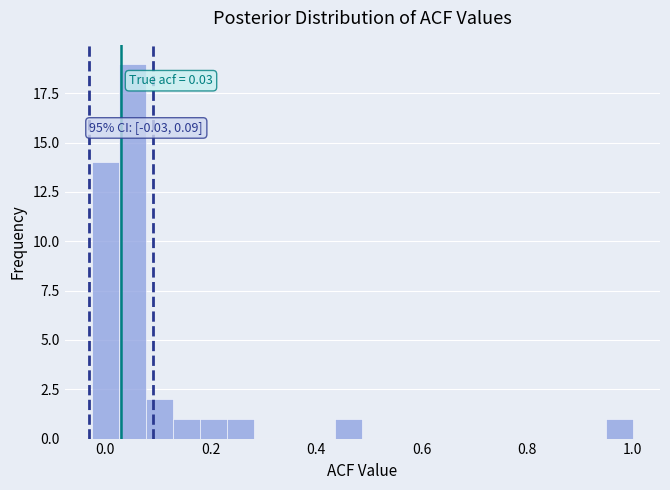

Around what value on the x-axis is the tallest bar? Give the approximate position of its centre, as read against the axis.

0.06